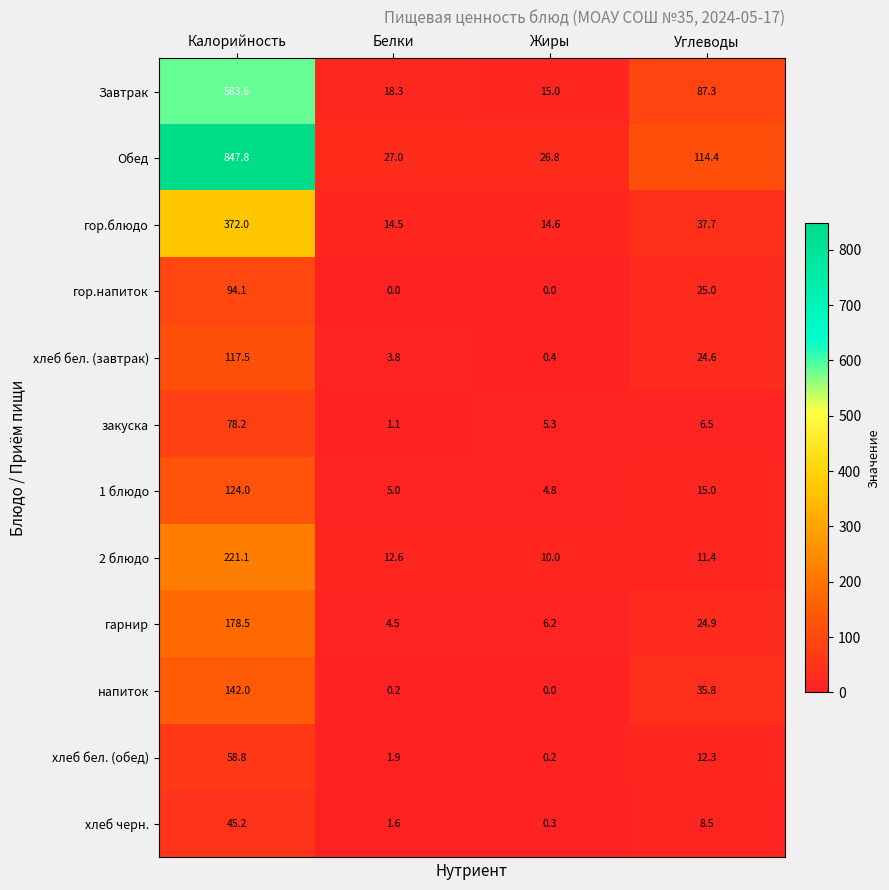

List the series in order of their peak value, lowest first.

хлеб черн., хлеб бел. (обед), закуска, гор.напиток, хлеб бел. (завтрак), 1 блюдо, напиток, гарнир, 2 блюдо, гор.блюдо, Завтрак, Обед